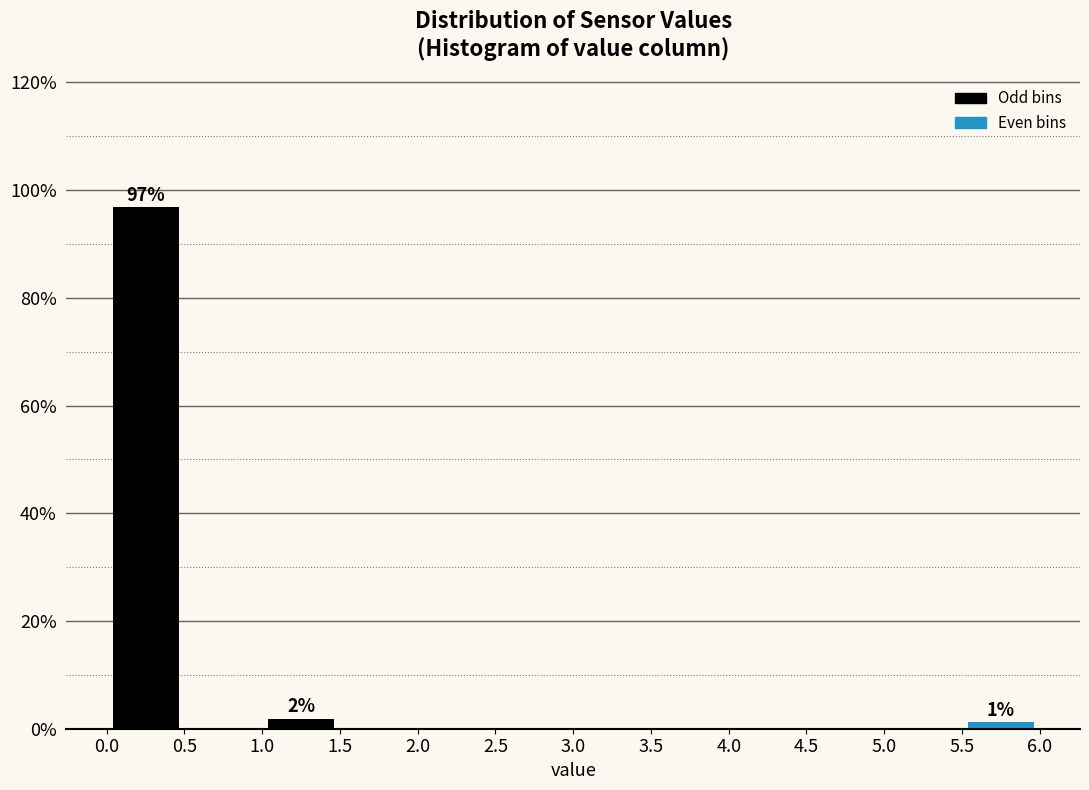

Which range on the x-axis has the tallest bar?

0.0 to 0.5